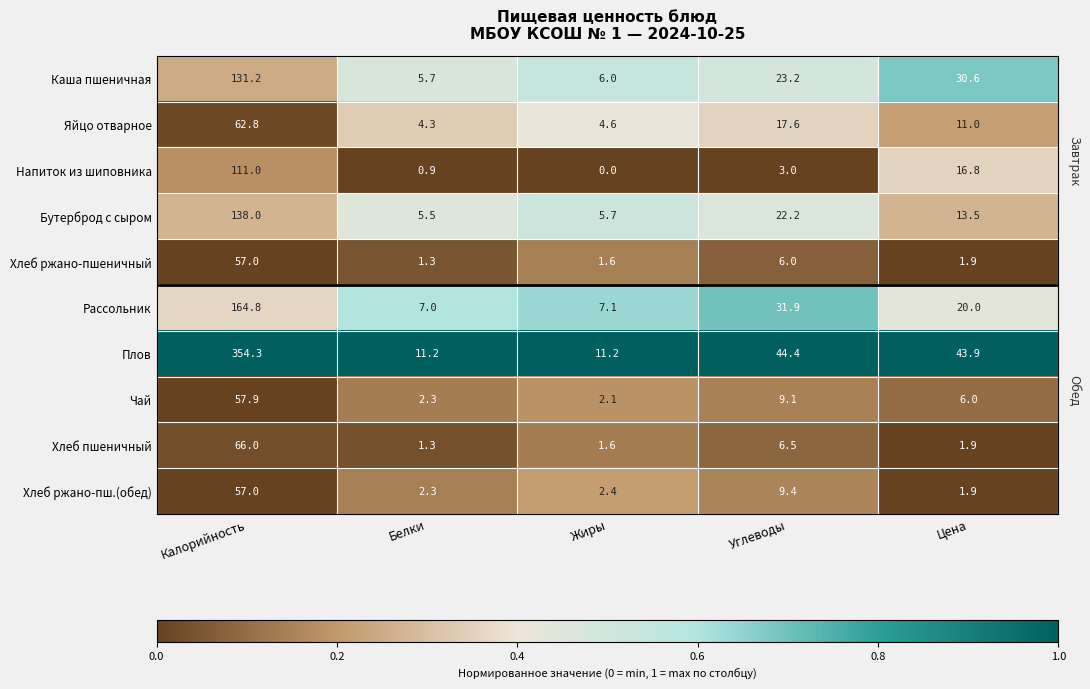

What is the spread (max minus min) of values at Цена?

42.0